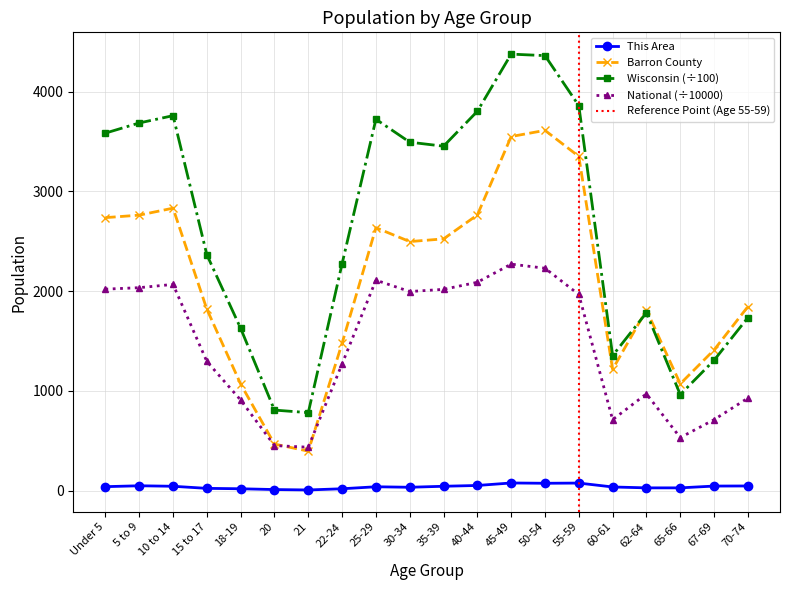

Where is National nearest to the value 1353?

15 to 17